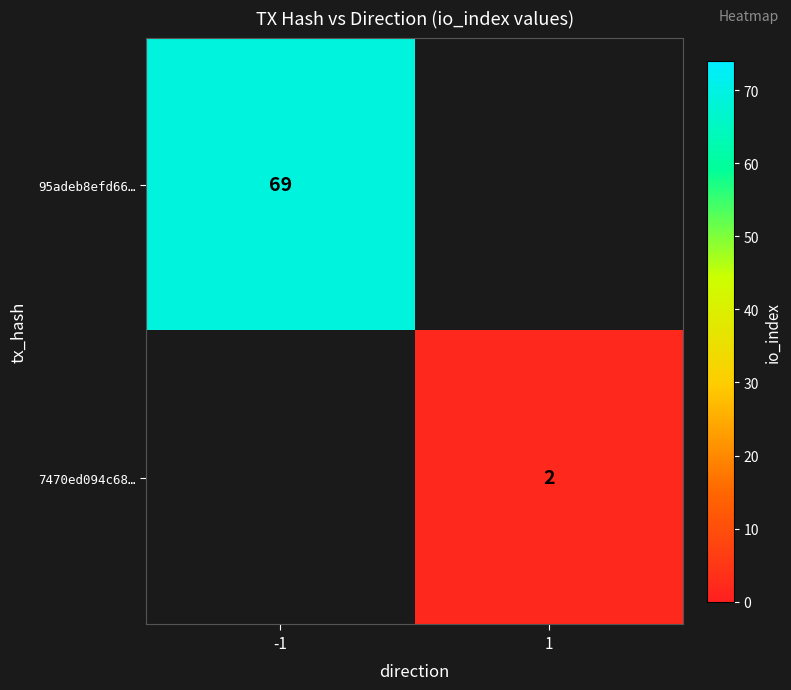

The value of 7470ed094c68… at 1 is 2. True or false?

True